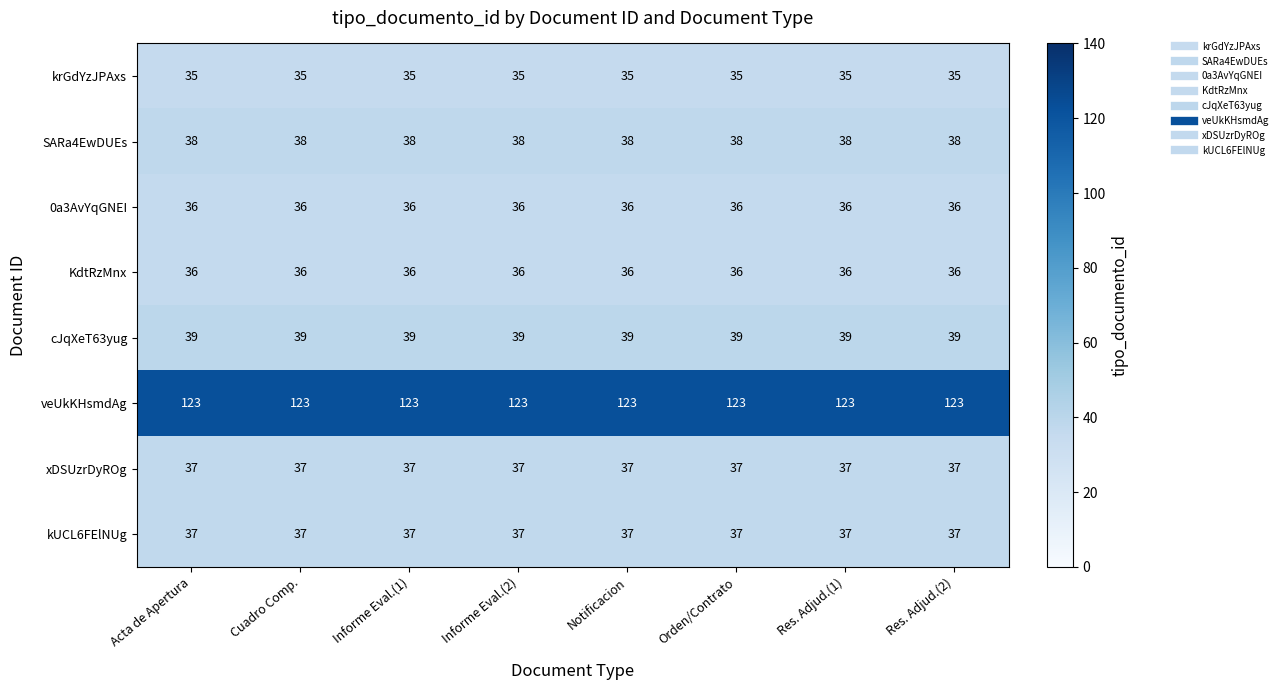

Read the veUkKHsmdAg value at Notificacion.

123